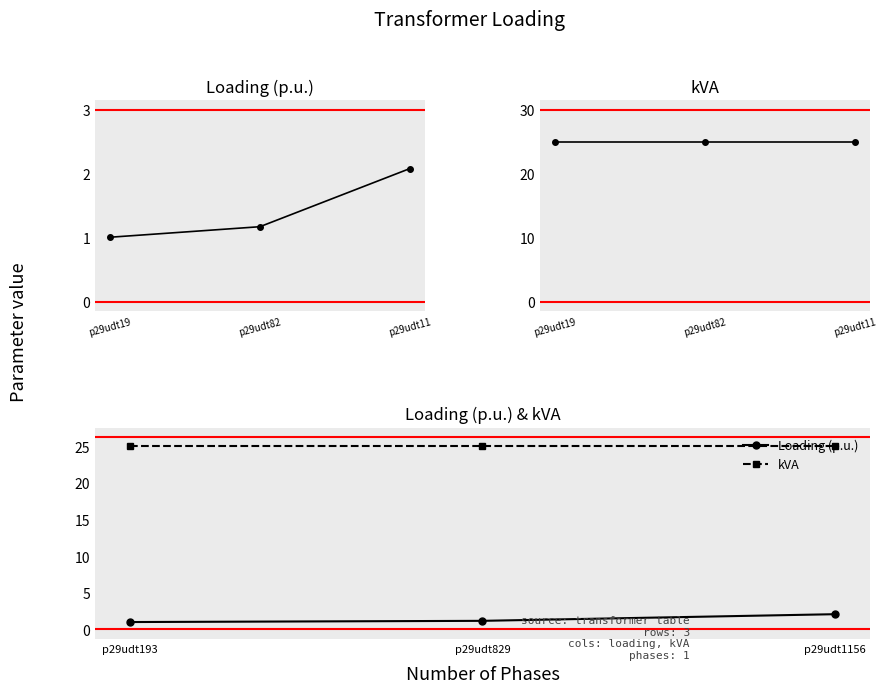

Between p29udt829 and p29udt1156, which is larger?

p29udt1156